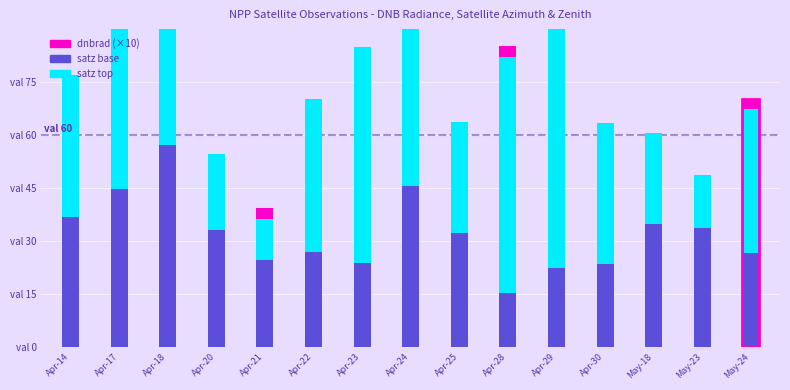

Between Apr-22 and Apr-23, which is larger?

Apr-22